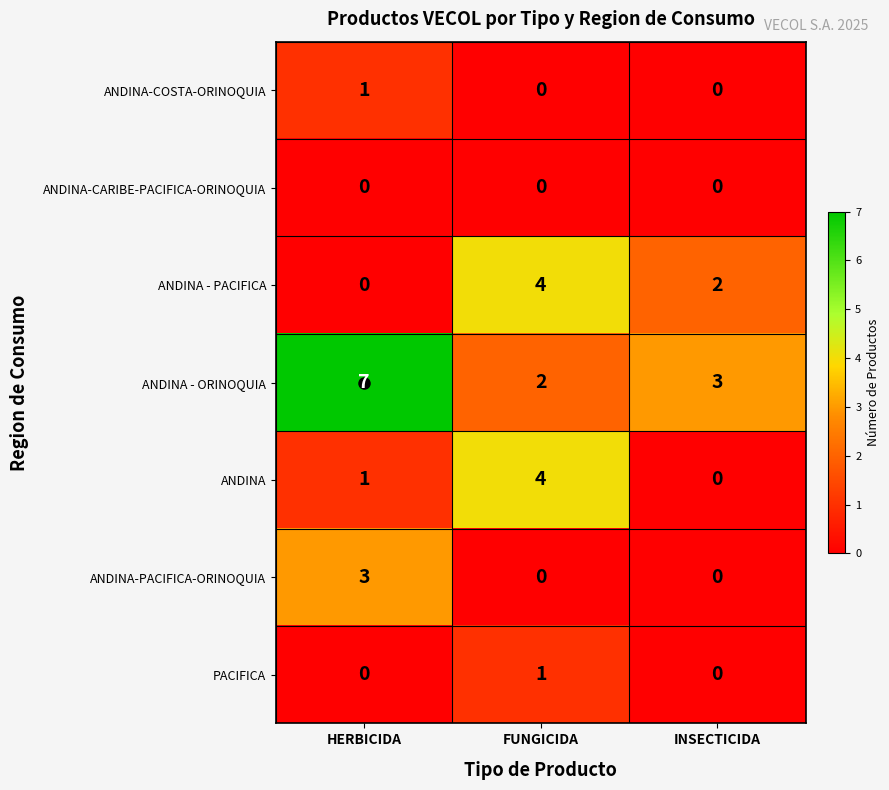

What is the difference between the highest and lowest values at HERBICIDA?

7